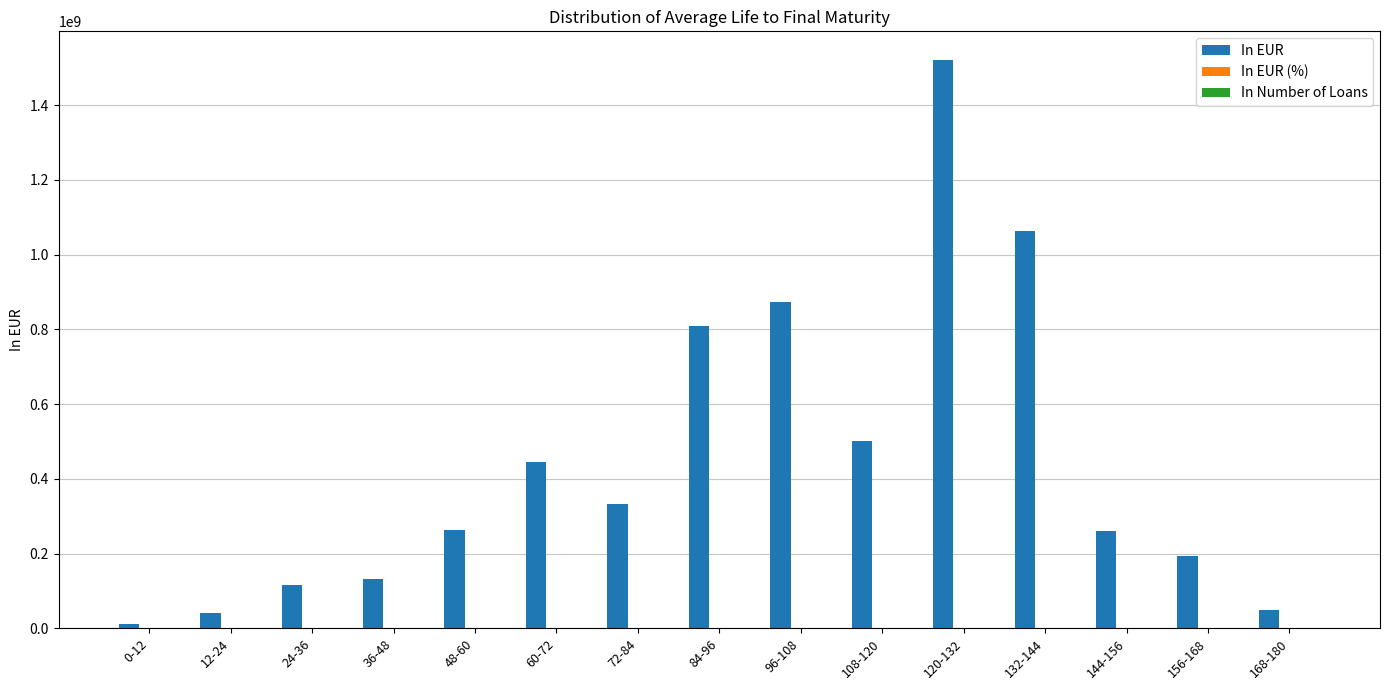

At which label is In EUR closest to 766617139?

84-96